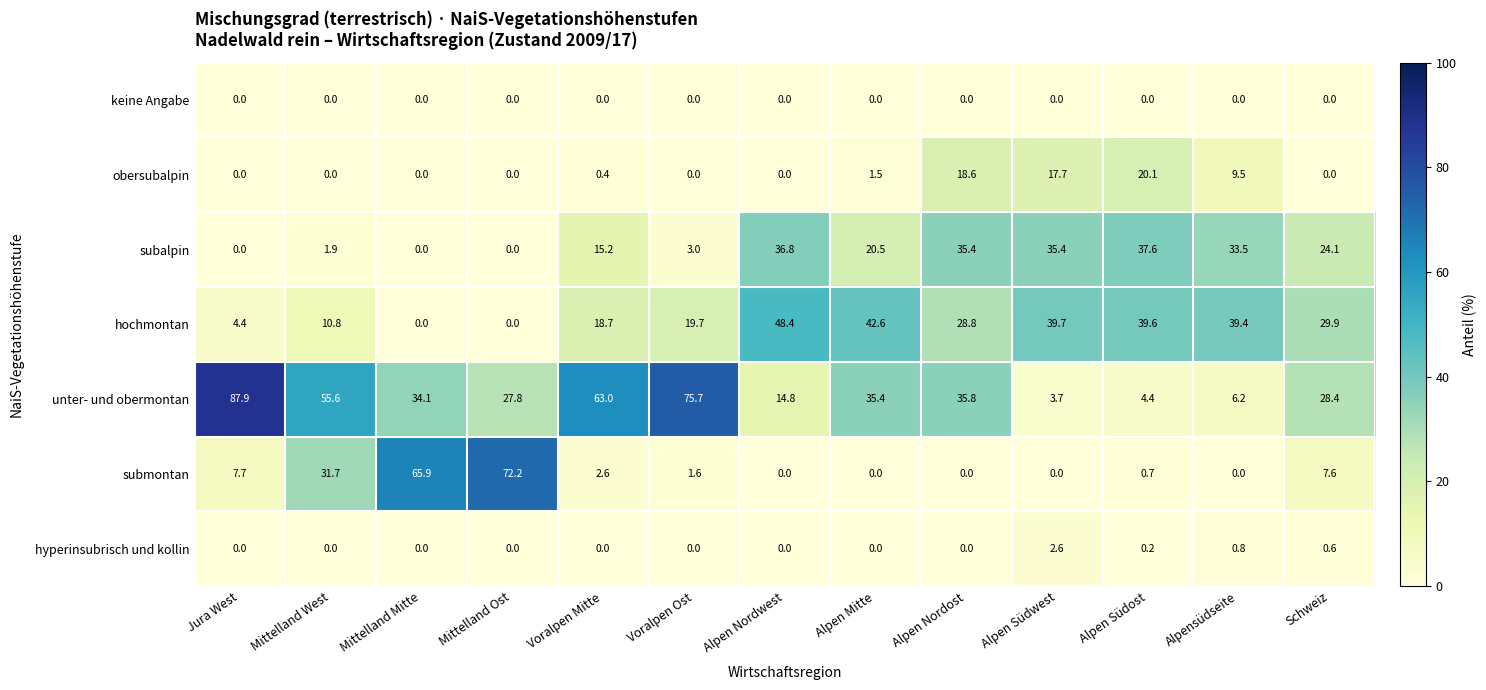

Which series has the largest total across all categories?

unter- und obermontan